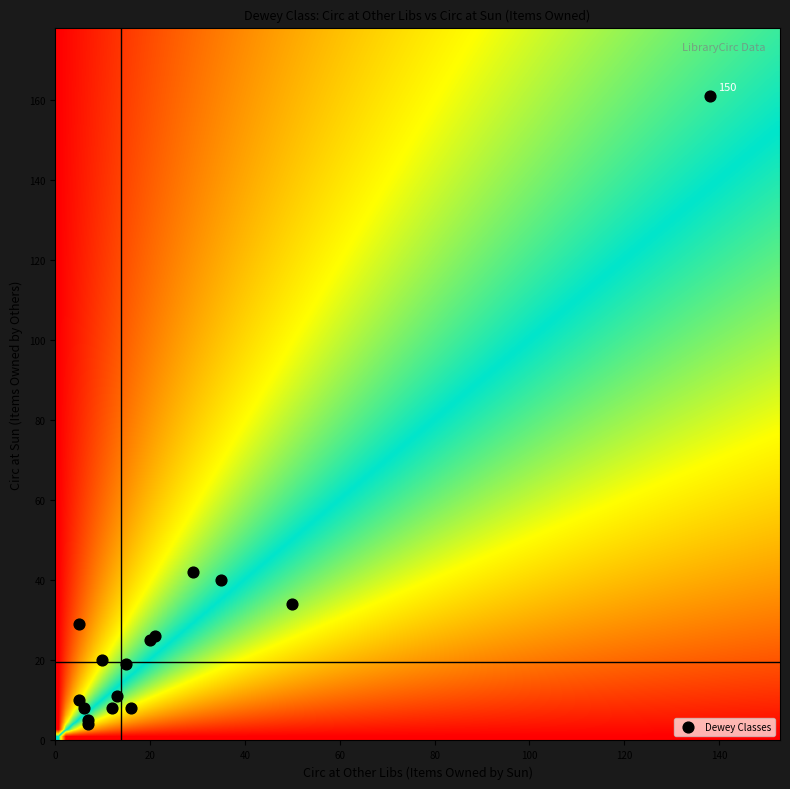

What Y value in the scatter plot is closest to 82?

42